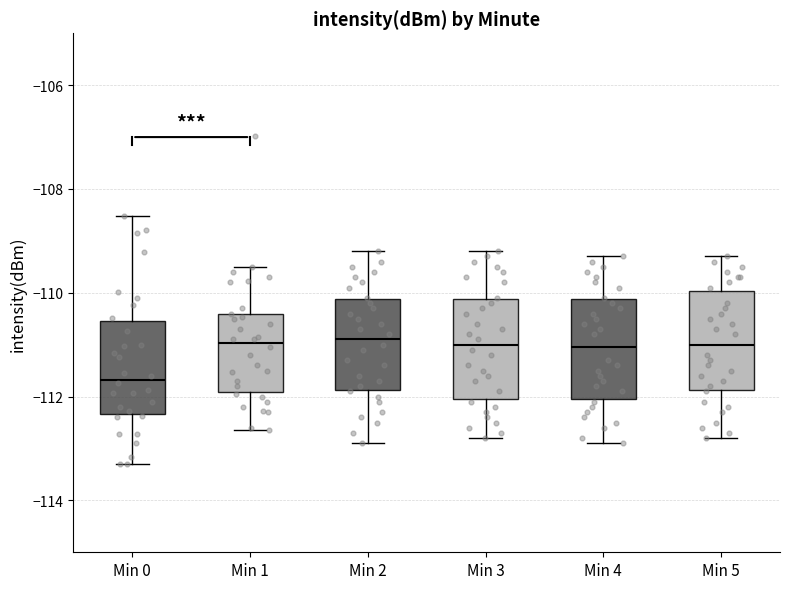

Reading left to right, transcribe this box plot: for each box, give where its median line is, the range the box spans, and where its two whiskers end, as read against the y-axis. The values are not printed on the chart, so give them approximately, as read against the axis.

Min 0: median -111.6, box -112.4 to -110.6, whiskers -113.4 to -108.6
Min 1: median -111.0, box -112.0 to -110.4, whiskers -112.6 to -109.4
Min 2: median -110.8, box -111.8 to -110.2, whiskers -112.8 to -109.2
Min 3: median -111.0, box -112.0 to -110.2, whiskers -112.8 to -109.2
Min 4: median -111.0, box -112.0 to -110.2, whiskers -112.8 to -109.2
Min 5: median -111.0, box -111.8 to -110.0, whiskers -112.8 to -109.2